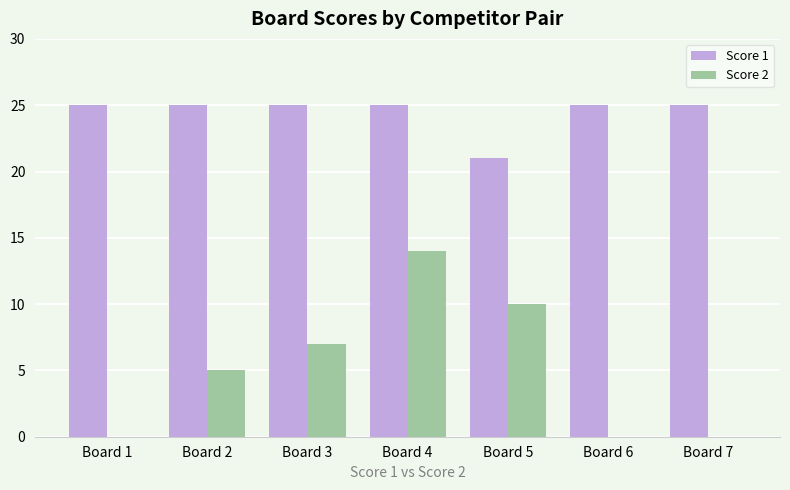

The value of Score 1 at Board 4 is 25. True or false?

True